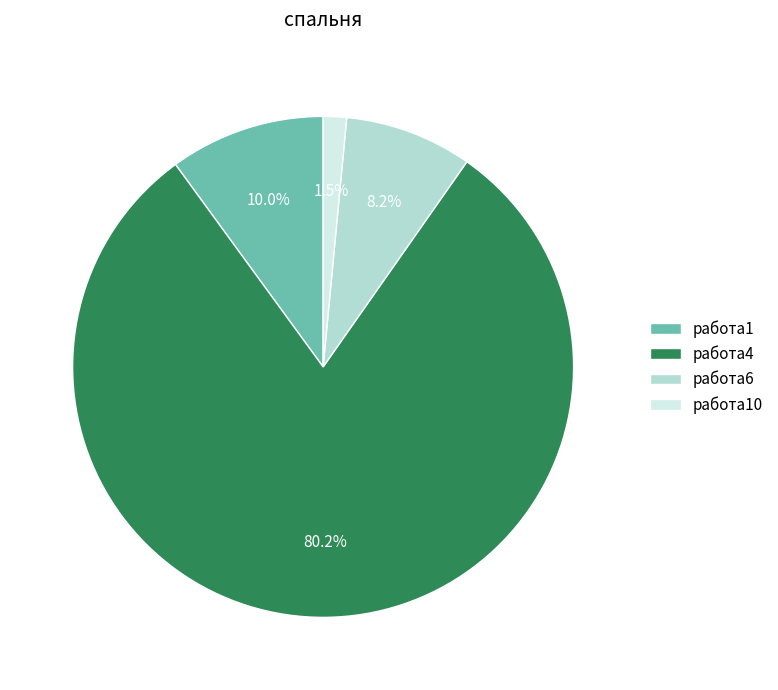

Which slice is the smallest?

работа10